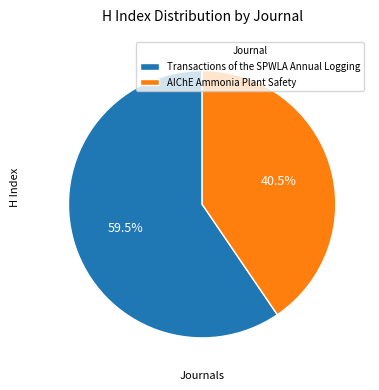

Which category accounts for the majority?

Transactions of the SPWLA Annual Logging